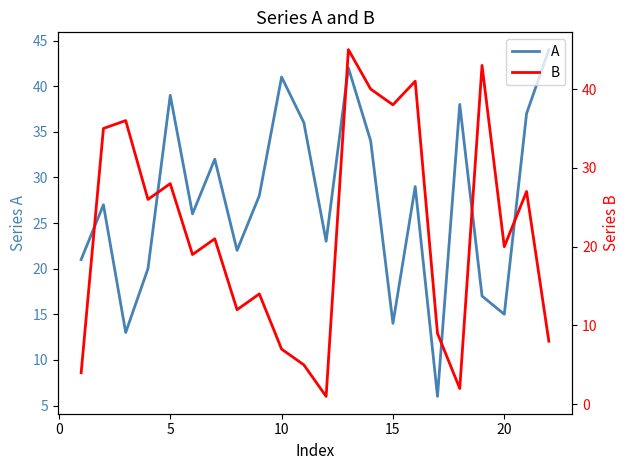

True or false: A has more than 2 points higher than both neighbors.

True